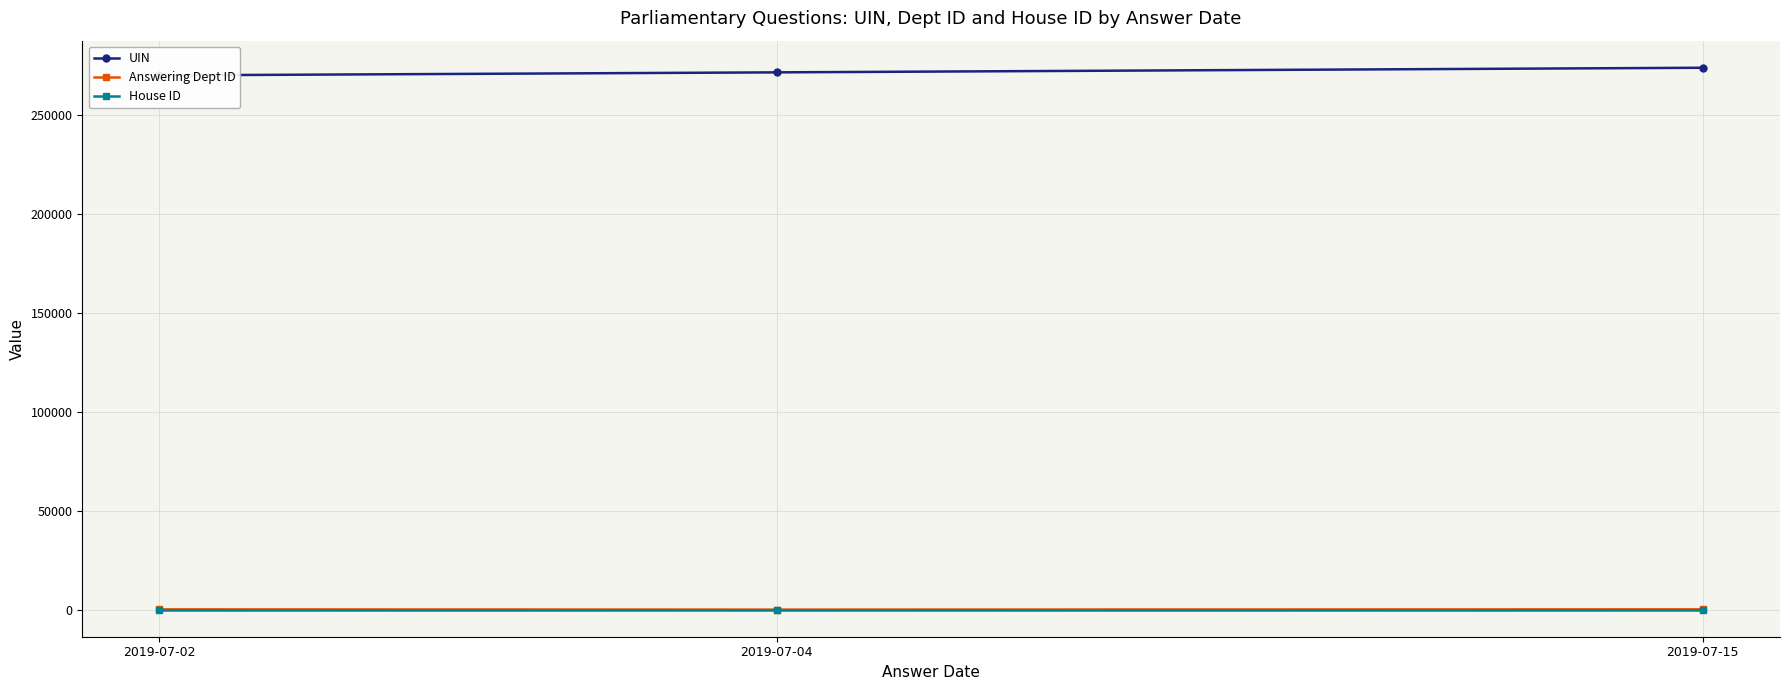

What is the difference between the maximum and minimum values in the Answering Dept ID series?

135.0